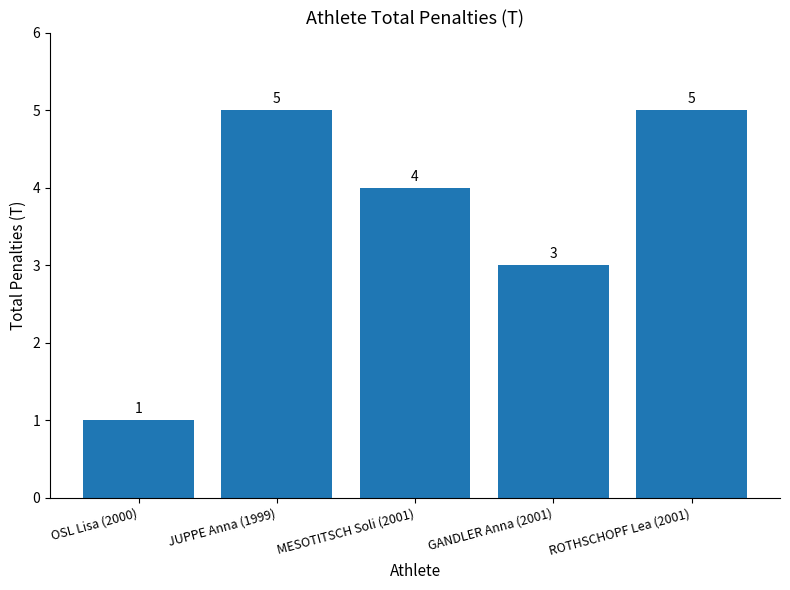

Where does the data first go above 4?

JUPPE Anna (1999)